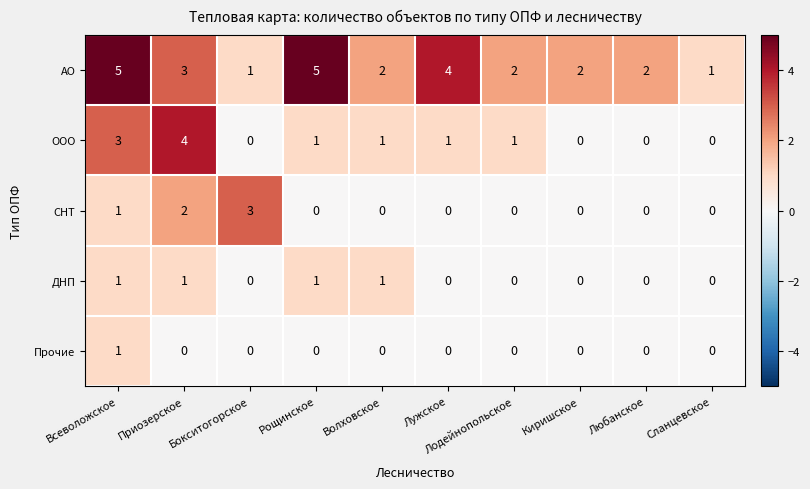

Which series has the largest total across all categories?

АО